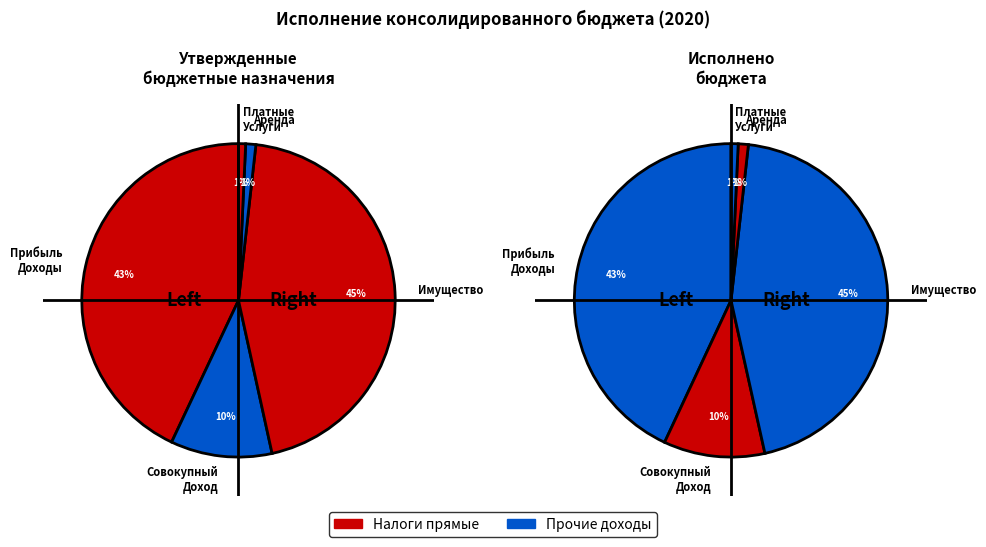

How many segments does this pie chart have?

5